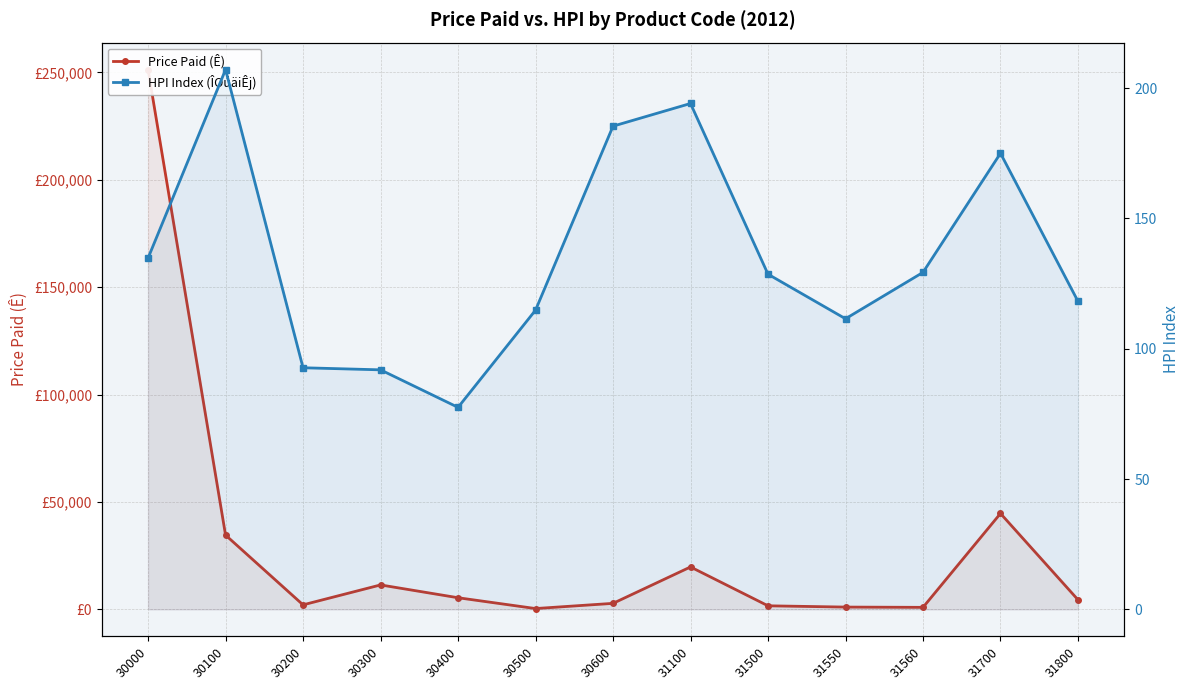

List the series in order of their overall mean, highest first.

Price Paid (Ê), HPI Index (ÎOúäiÊj)